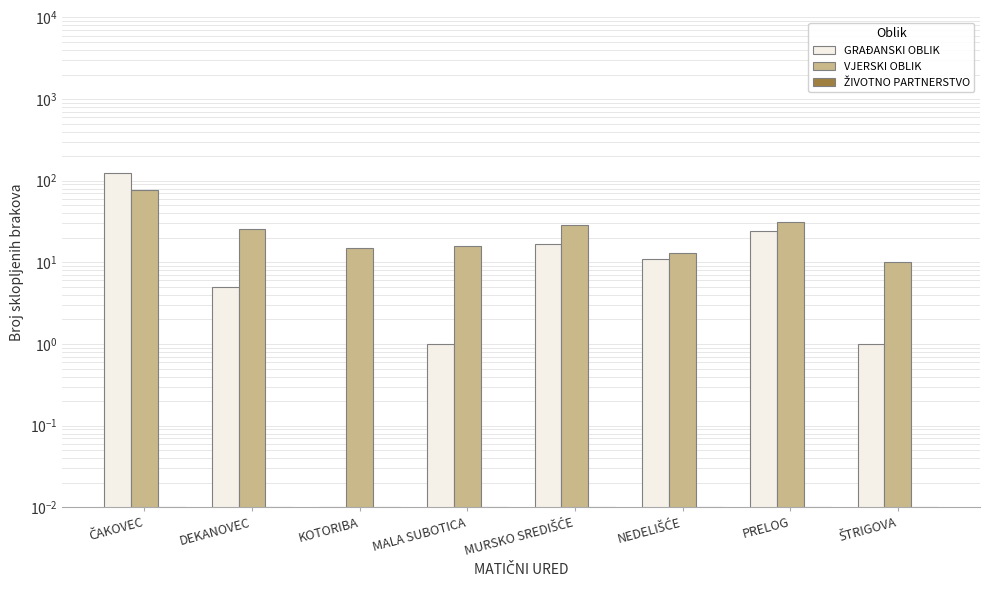

How many bars are there in each group?

3